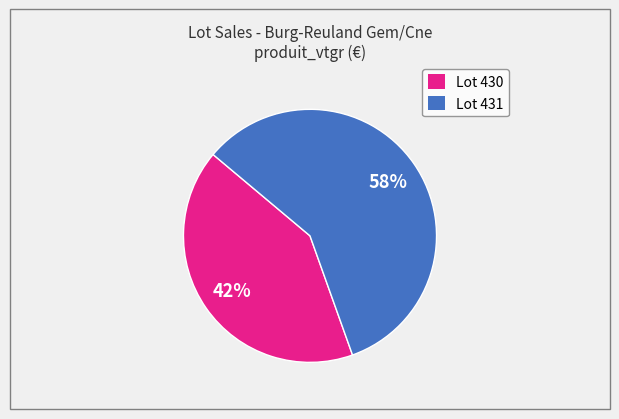

To the nearest percent, what is the average slice percentage?

50%